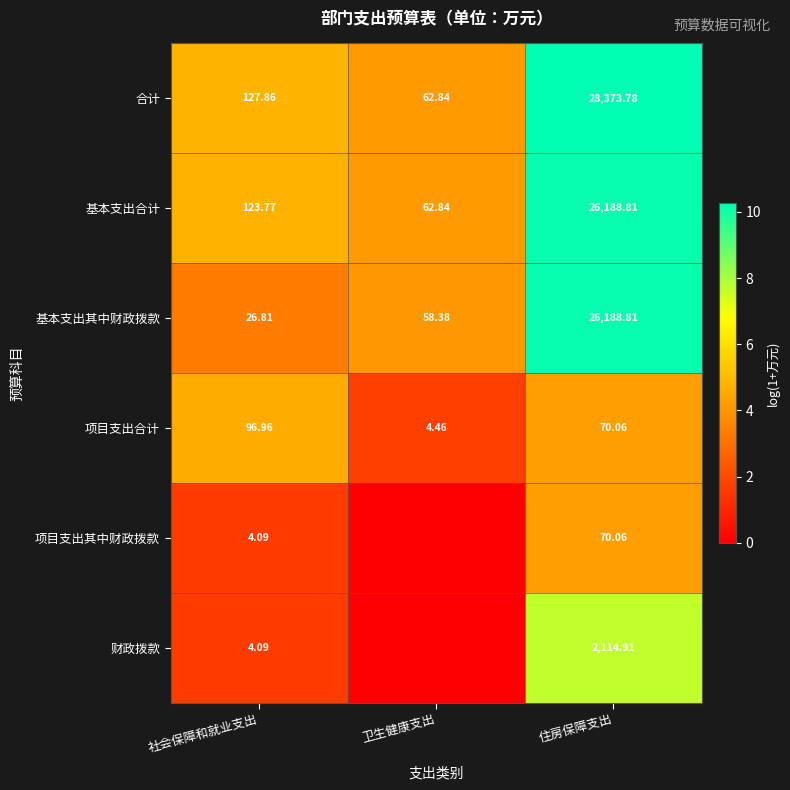

Is it true that 基本支出合计 equals 16.9 at 住房保障支出?

False